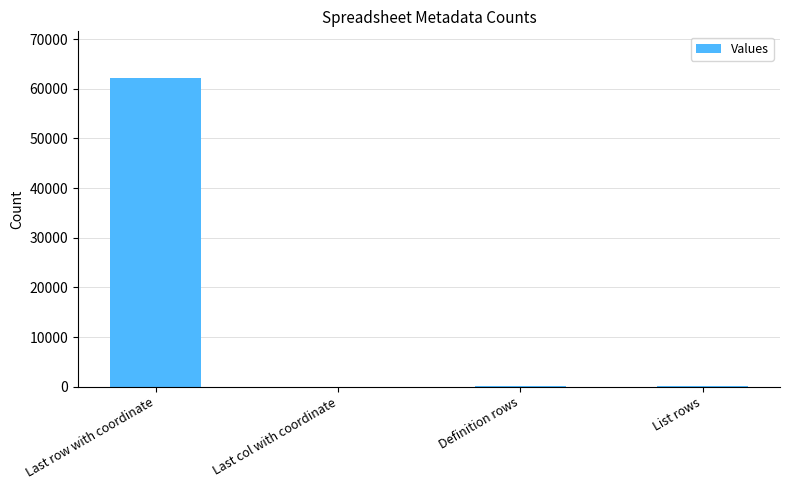

The chart shows a value of 128 at List rows. True or false?

True